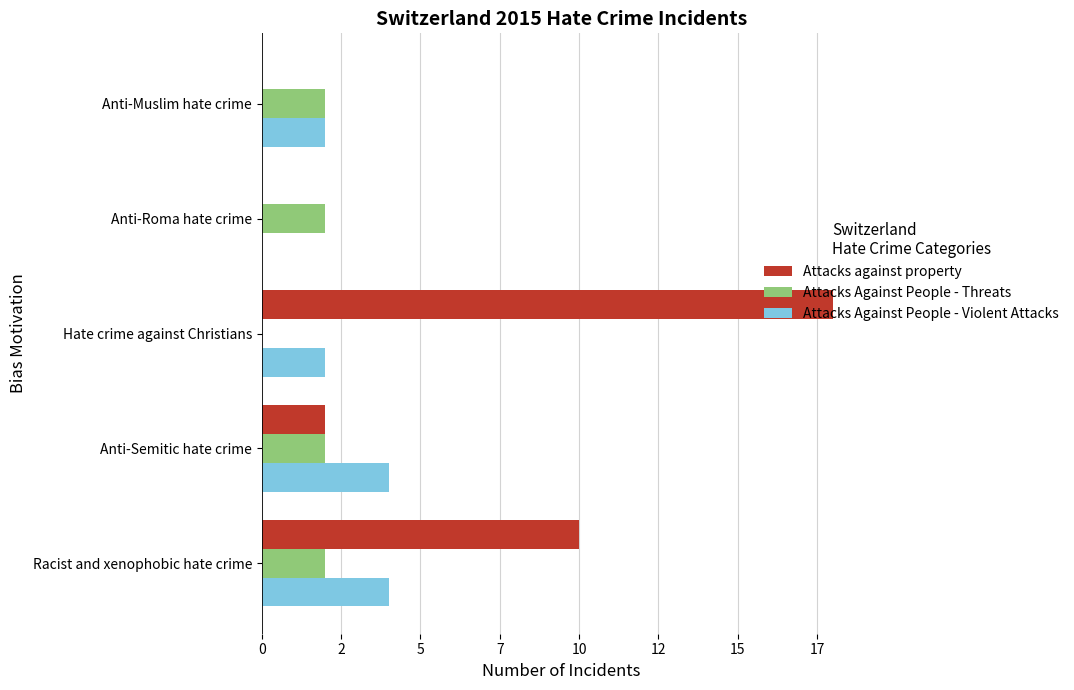

What are all the series names shown in the legend?

Attacks against property, Attacks Against People - Threats, Attacks Against People - Violent Attacks